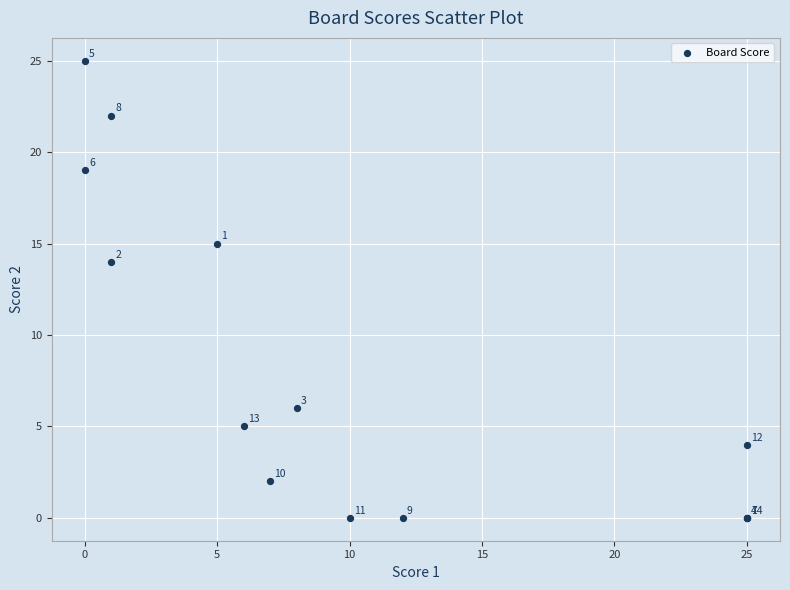

What Y value in the scatter plot is closest to 12?

14